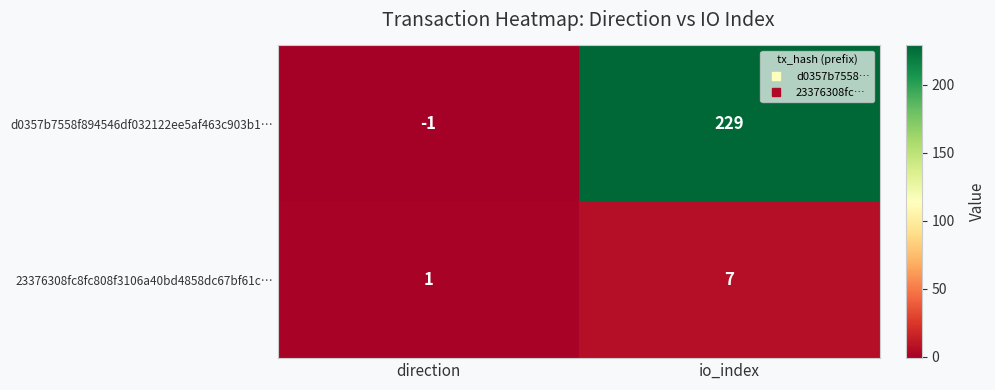

Where is d0357b7558f894546df032122ee5af463c903b1… nearest to the value 114?

direction